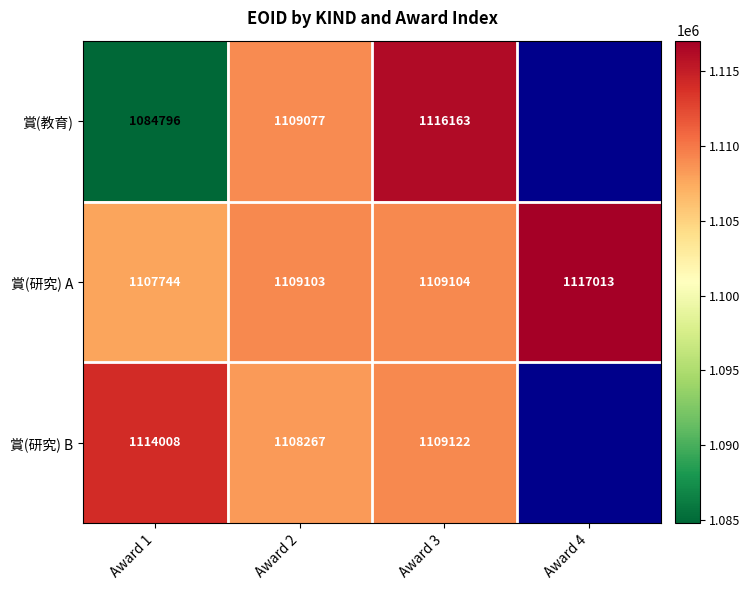

Which category has the highest value in the 賞(研究) A series?

Award 4